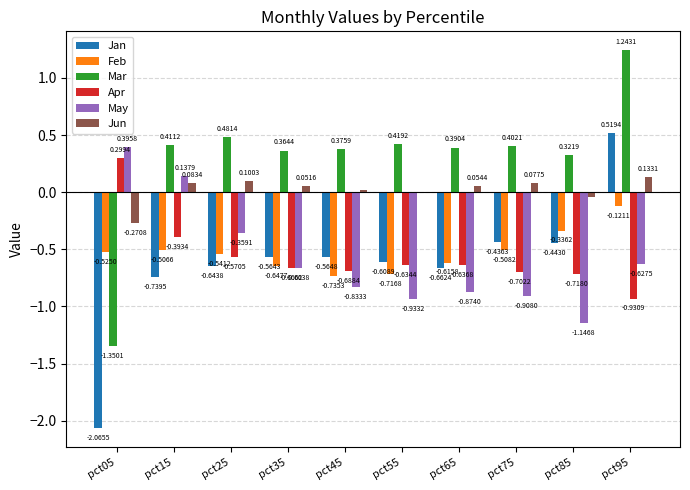

Which series has the largest range (max minus min)?

Mar